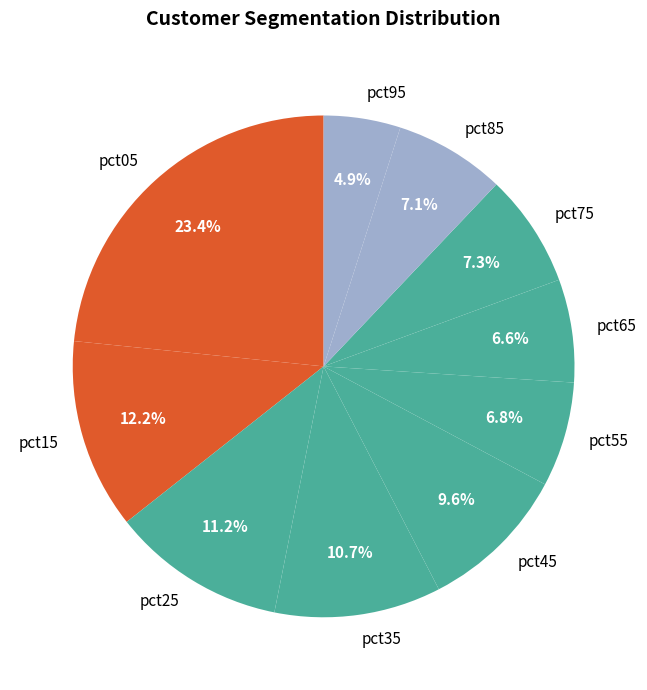

What is the ratio of the value at pct65 to the value at pct15?

0.5